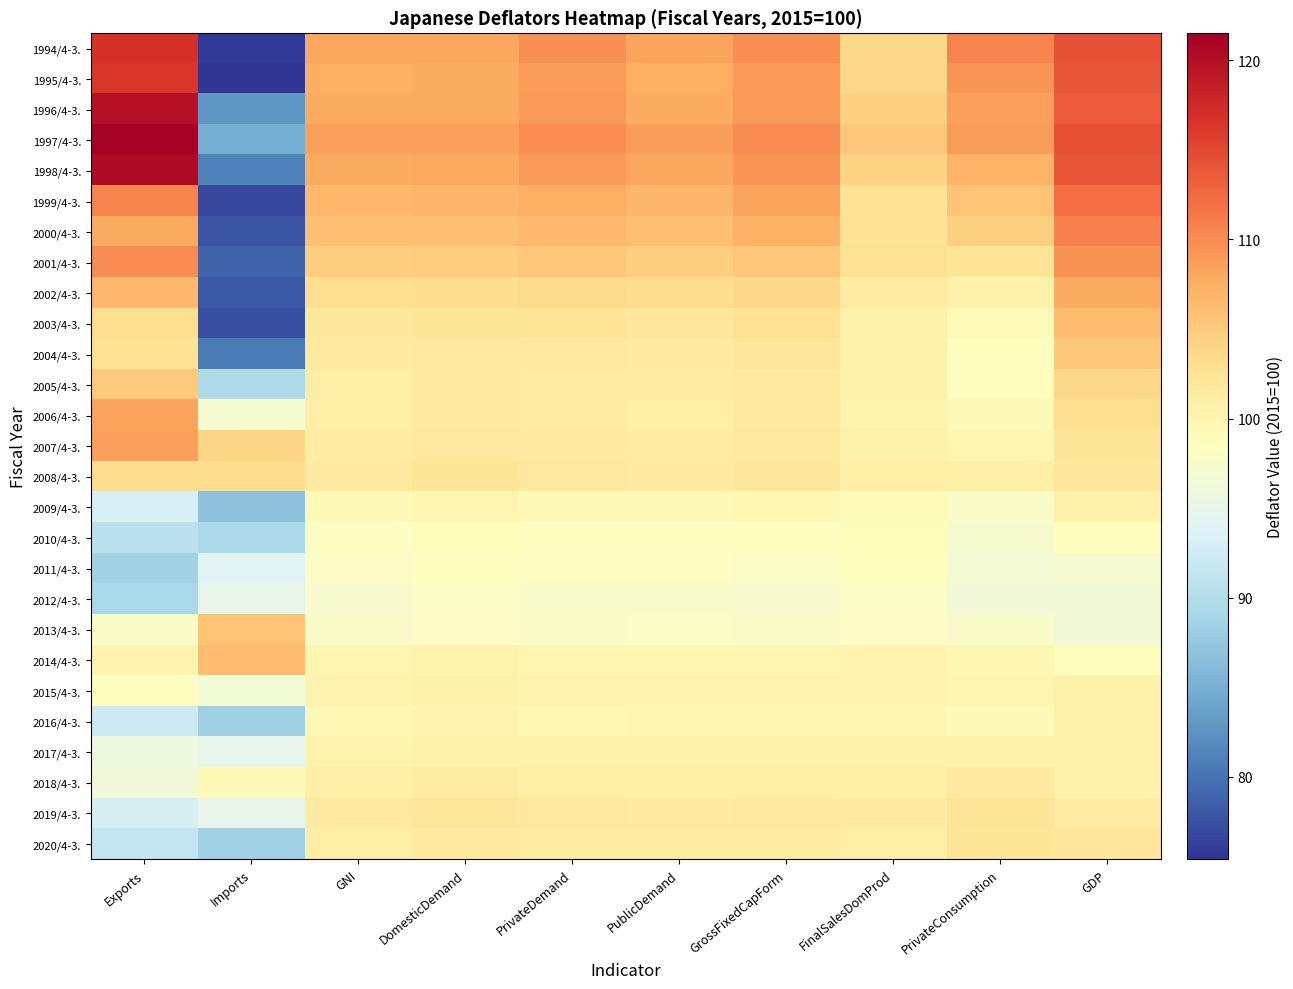

Reading left to right, transcribe all the data shown in this chart.

1994/4-3.: Exports=116.7	Imports=75.9	GNI=108.1	DomesticDemand=108.1	PrivateDemand=109.7	PublicDemand=108.3	GrossFixedCapForm=109.8	FinalSalesDomProd=103.7	PrivateConsumption=110.6	GDP=114.4
1995/4-3.: Exports=116.4	Imports=75.4	GNI=107.6	DomesticDemand=107.7	PrivateDemand=108.8	PublicDemand=107.6	GrossFixedCapForm=108.9	FinalSalesDomProd=103.7	PrivateConsumption=109.3	GDP=113.8
1996/4-3.: Exports=119.7	Imports=82.9	GNI=107.7	DomesticDemand=107.7	PrivateDemand=108.9	PublicDemand=107.8	GrossFixedCapForm=108.9	FinalSalesDomProd=104.5	PrivateConsumption=108.7	GDP=113.4
1997/4-3.: Exports=121.5	Imports=84.9	GNI=108.7	DomesticDemand=108.7	PrivateDemand=109.8	PublicDemand=108.8	GrossFixedCapForm=110.0	FinalSalesDomProd=105.3	PrivateConsumption=108.8	GDP=114.3
1998/4-3.: Exports=120.3	Imports=81.1	GNI=107.8	DomesticDemand=107.9	PrivateDemand=109.0	PublicDemand=108.0	GrossFixedCapForm=109.3	FinalSalesDomProd=104.1	PrivateConsumption=107.0	GDP=113.8
1999/4-3.: Exports=110.6	Imports=76.8	GNI=106.7	DomesticDemand=106.8	PrivateDemand=107.6	PublicDemand=106.9	GrossFixedCapForm=108.3	FinalSalesDomProd=102.5	PrivateConsumption=105.5	GDP=112.2
2000/4-3.: Exports=107.8	Imports=77.7	GNI=105.9	DomesticDemand=106.0	PrivateDemand=106.5	PublicDemand=106.0	GrossFixedCapForm=107.2	FinalSalesDomProd=102.5	PrivateConsumption=104.4	GDP=110.8
2001/4-3.: Exports=110.1	Imports=79.0	GNI=104.6	DomesticDemand=104.8	PrivateDemand=105.4	PublicDemand=104.7	GrossFixedCapForm=105.3	FinalSalesDomProd=102.7	PrivateConsumption=102.3	GDP=109.5
2002/4-3.: Exports=106.6	Imports=78.1	GNI=103.0	DomesticDemand=103.3	PrivateDemand=103.6	PublicDemand=103.2	GrossFixedCapForm=103.8	FinalSalesDomProd=101.3	PrivateConsumption=100.5	GDP=107.7
2003/4-3.: Exports=103.0	Imports=77.3	GNI=101.8	DomesticDemand=102.2	PrivateDemand=102.3	PublicDemand=102.0	GrossFixedCapForm=102.6	FinalSalesDomProd=100.4	PrivateConsumption=99.0	GDP=106.2
2004/4-3.: Exports=102.6	Imports=80.6	GNI=101.4	DomesticDemand=101.6	PrivateDemand=101.6	PublicDemand=101.5	GrossFixedCapForm=101.9	FinalSalesDomProd=100.3	PrivateConsumption=98.5	GDP=105.2
2005/4-3.: Exports=105.0	Imports=89.6	GNI=101.0	DomesticDemand=101.4	PrivateDemand=101.3	PublicDemand=101.2	GrossFixedCapForm=101.4	FinalSalesDomProd=100.6	PrivateConsumption=98.6	GDP=103.8
2006/4-3.: Exports=108.2	Imports=97.1	GNI=101.0	DomesticDemand=101.5	PrivateDemand=101.3	PublicDemand=101.1	GrossFixedCapForm=101.5	FinalSalesDomProd=100.1	PrivateConsumption=99.2	GDP=103.1
2007/4-3.: Exports=108.7	Imports=103.9	GNI=101.2	DomesticDemand=101.6	PrivateDemand=101.4	PublicDemand=101.3	GrossFixedCapForm=101.6	FinalSalesDomProd=100.4	PrivateConsumption=99.8	GDP=102.2
2008/4-3.: Exports=103.3	Imports=103.3	GNI=101.4	DomesticDemand=102.1	PrivateDemand=101.6	PublicDemand=101.5	GrossFixedCapForm=101.8	FinalSalesDomProd=100.8	PrivateConsumption=100.7	GDP=101.7
2009/4-3.: Exports=93.3	Imports=86.8	GNI=99.2	DomesticDemand=99.8	PrivateDemand=99.3	PublicDemand=99.3	GrossFixedCapForm=99.4	FinalSalesDomProd=99.1	PrivateConsumption=97.7	GDP=100.3
2010/4-3.: Exports=90.8	Imports=89.3	GNI=98.2	DomesticDemand=98.8	PrivateDemand=98.3	PublicDemand=98.4	GrossFixedCapForm=98.3	FinalSalesDomProd=98.7	PrivateConsumption=97.1	GDP=98.6
2011/4-3.: Exports=88.6	Imports=94.2	GNI=98.0	DomesticDemand=98.4	PrivateDemand=98.1	PublicDemand=98.1	GrossFixedCapForm=97.9	FinalSalesDomProd=98.5	PrivateConsumption=96.7	GDP=97.1
2012/4-3.: Exports=89.2	Imports=94.9	GNI=97.3	DomesticDemand=97.8	PrivateDemand=97.4	PublicDemand=97.4	GrossFixedCapForm=97.2	FinalSalesDomProd=97.9	PrivateConsumption=96.4	GDP=96.4
2013/4-3.: Exports=97.6	Imports=105.5	GNI=97.7	DomesticDemand=98.0	PrivateDemand=97.6	PublicDemand=97.8	GrossFixedCapForm=97.7	FinalSalesDomProd=98.0	PrivateConsumption=97.6	GDP=96.3
2014/4-3.: Exports=99.9	Imports=106.2	GNI=99.8	DomesticDemand=100.2	PrivateDemand=99.8	PublicDemand=99.8	GrossFixedCapForm=99.8	FinalSalesDomProd=100.0	PrivateConsumption=99.6	GDP=98.7
2015/4-3.: Exports=98.3	Imports=96.5	GNI=99.9	DomesticDemand=100.3	PrivateDemand=99.9	PublicDemand=99.9	GrossFixedCapForm=99.9	FinalSalesDomProd=100.0	PrivateConsumption=99.8	GDP=100.3
2016/4-3.: Exports=92.2	Imports=88.3	GNI=99.5	DomesticDemand=99.9	PrivateDemand=99.5	PublicDemand=99.6	GrossFixedCapForm=99.6	FinalSalesDomProd=99.6	PrivateConsumption=99.3	GDP=100.3
2017/4-3.: Exports=95.9	Imports=94.9	GNI=100.2	DomesticDemand=100.6	PrivateDemand=100.3	PublicDemand=100.3	GrossFixedCapForm=100.3	FinalSalesDomProd=100.4	PrivateConsumption=100.4	GDP=100.4
2018/4-3.: Exports=96.3	Imports=99.2	GNI=100.9	DomesticDemand=101.2	PrivateDemand=100.9	PublicDemand=100.9	GrossFixedCapForm=100.9	FinalSalesDomProd=100.9	PrivateConsumption=101.5	GDP=100.4
2019/4-3.: Exports=93.2	Imports=94.9	GNI=101.5	DomesticDemand=101.9	PrivateDemand=101.6	PublicDemand=101.5	GrossFixedCapForm=101.6	FinalSalesDomProd=101.5	PrivateConsumption=102.3	GDP=101.3
2020/4-3.: Exports=91.6	Imports=88.4	GNI=101.1	DomesticDemand=101.5	PrivateDemand=101.2	PublicDemand=101.2	GrossFixedCapForm=101.3	FinalSalesDomProd=101.1	PrivateConsumption=102.2	GDP=101.9